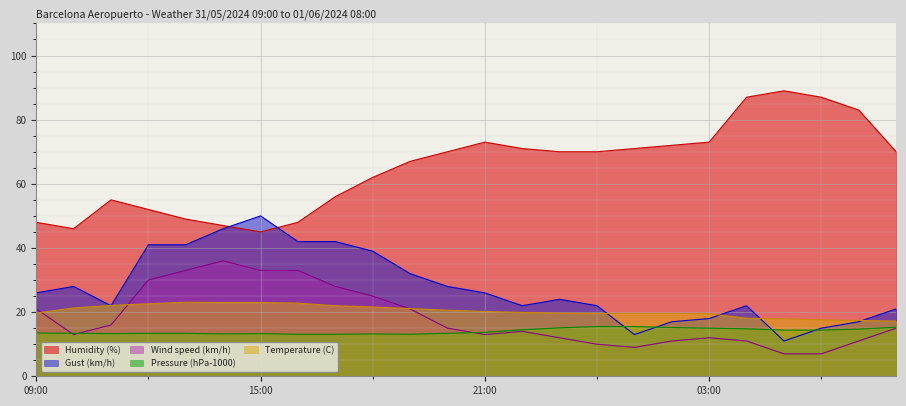

What is the minimum value shown in the chart?

7.0